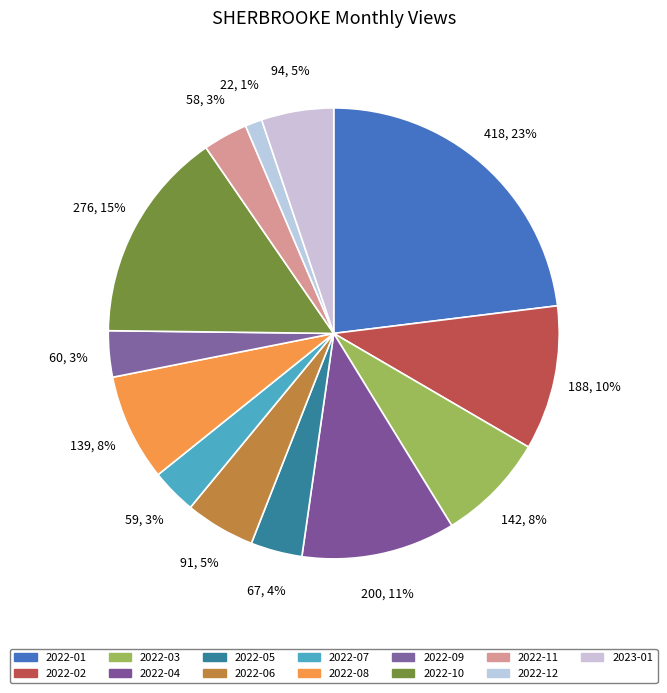

Count the number of slices in the pie.

13